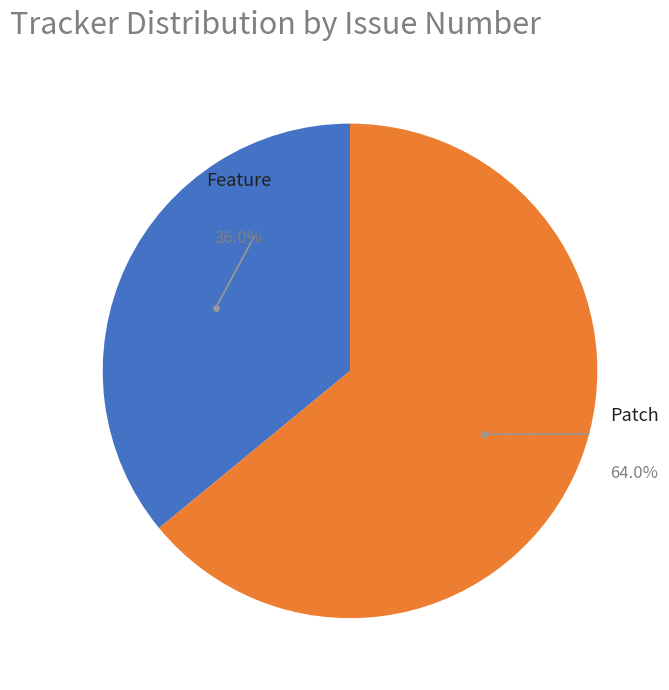

To the nearest percent, what is the average slice percentage?

50%